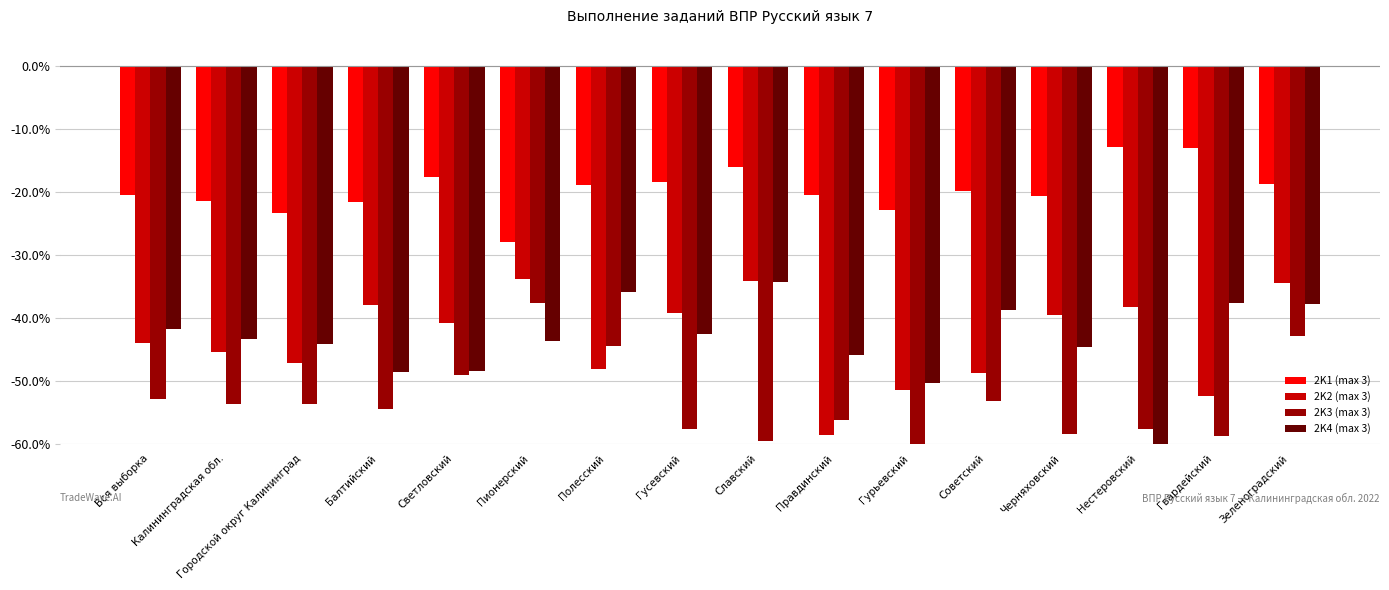

What is the label of the 4th bar from the right?

Черняховский